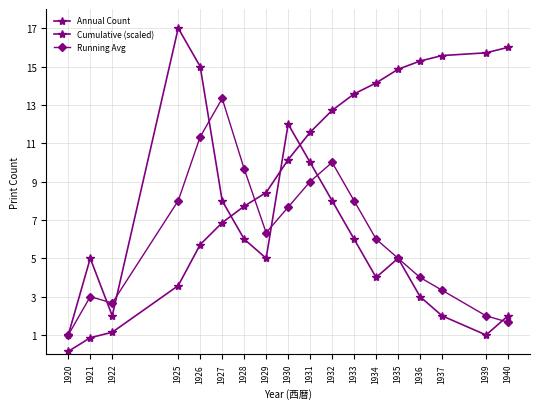

Reading left to right, list all the values displayed in this chart.

Annual Count: 1920=1.0	1921=5.0	1922=2.0	1925=17.0	1926=15.0	1927=8.0	1928=6.0	1929=5.0	1930=12.0	1931=10.0	1932=8.0	1933=6.0	1934=4.0	1935=5.0	1936=3.0	1937=2.0	1939=1.0	1940=2.0
Cumulative (scaled): 1920=0.1	1921=0.9	1922=1.1	1925=3.6	1926=5.7	1927=6.9	1928=7.7	1929=8.4	1930=10.1	1931=11.6	1932=12.7	1933=13.6	1934=14.1	1935=14.9	1936=15.3	1937=15.6	1939=15.7	1940=16.0
Running Avg: 1920=1.0	1921=3.0	1922=2.7	1925=8.0	1926=11.3	1927=13.3	1928=9.7	1929=6.3	1930=7.7	1931=9.0	1932=10.0	1933=8.0	1934=6.0	1935=5.0	1936=4.0	1937=3.3	1939=2.0	1940=1.7